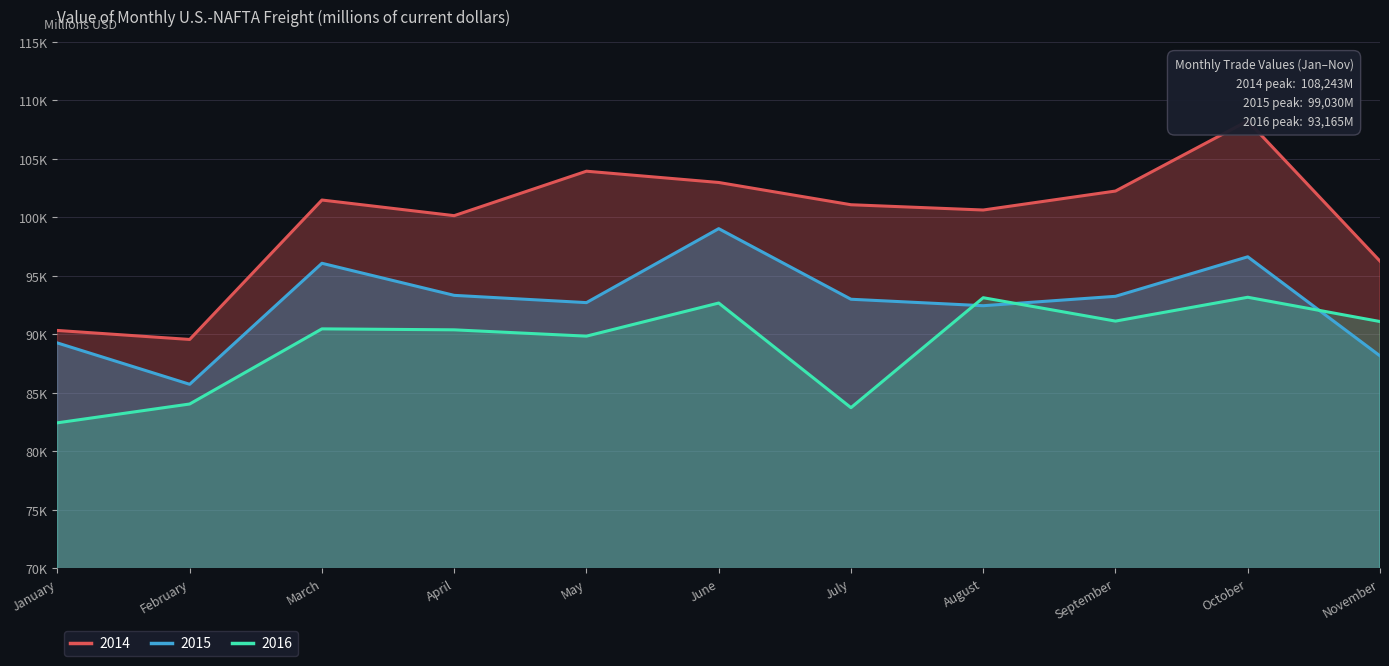

What is the minimum value shown in the chart?

82430